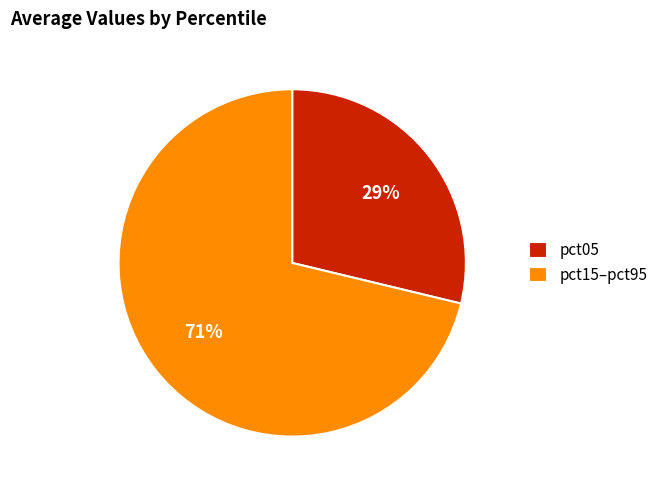

Between pct05 and pct15–pct95, which is larger?

pct15–pct95